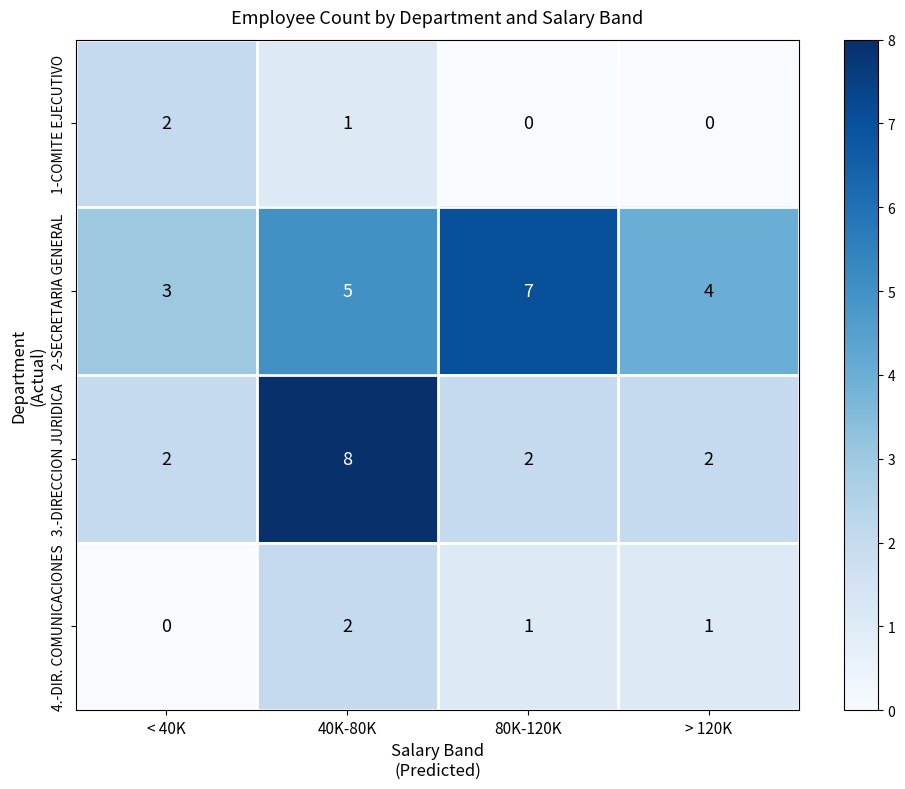

How many series are shown in this chart?

4